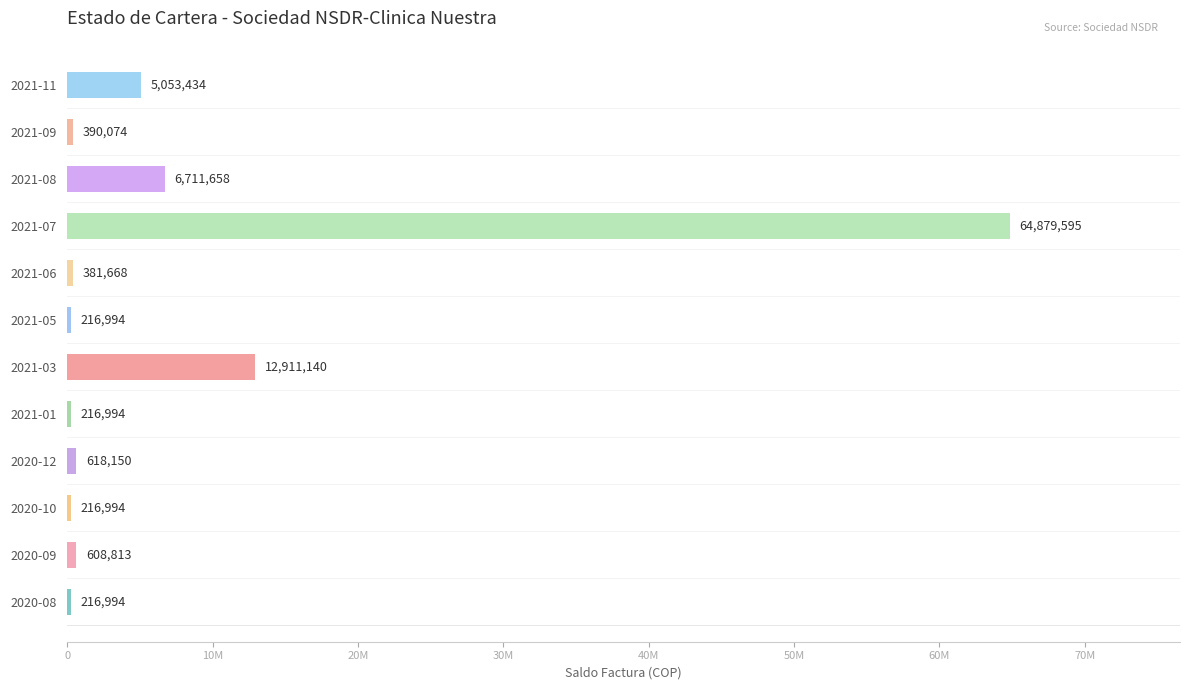

Count the number of values greater than 608813.

5